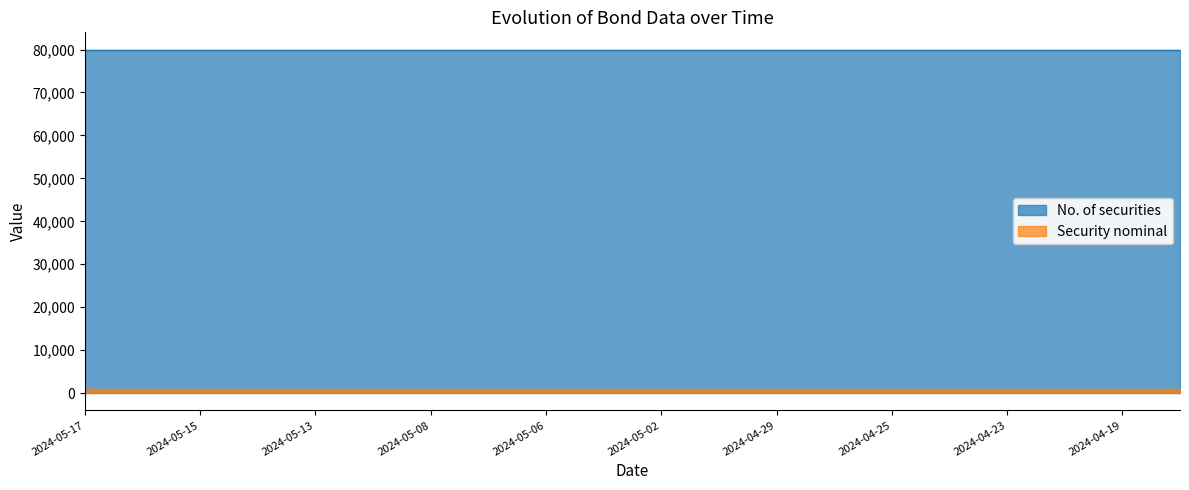

What is the label of the 18th point from the right?

2024-05-15